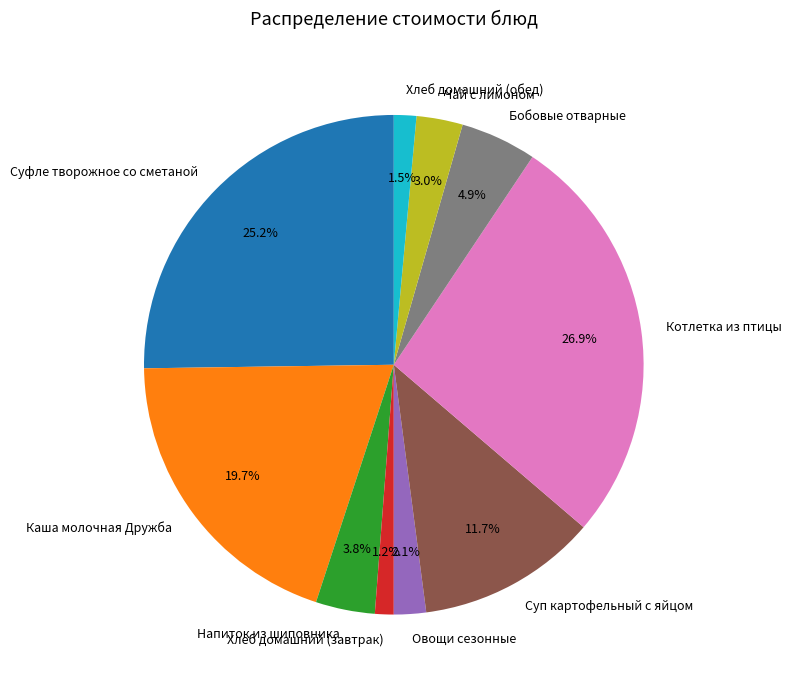

Between Суп картофельный с яйцом and Котлетка из птицы, which is larger?

Котлетка из птицы